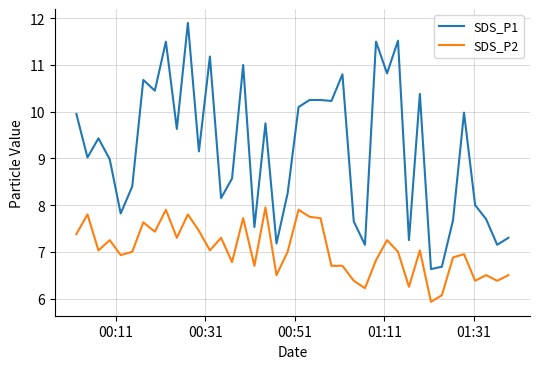

Which series has the largest total across all categories?

SDS_P1